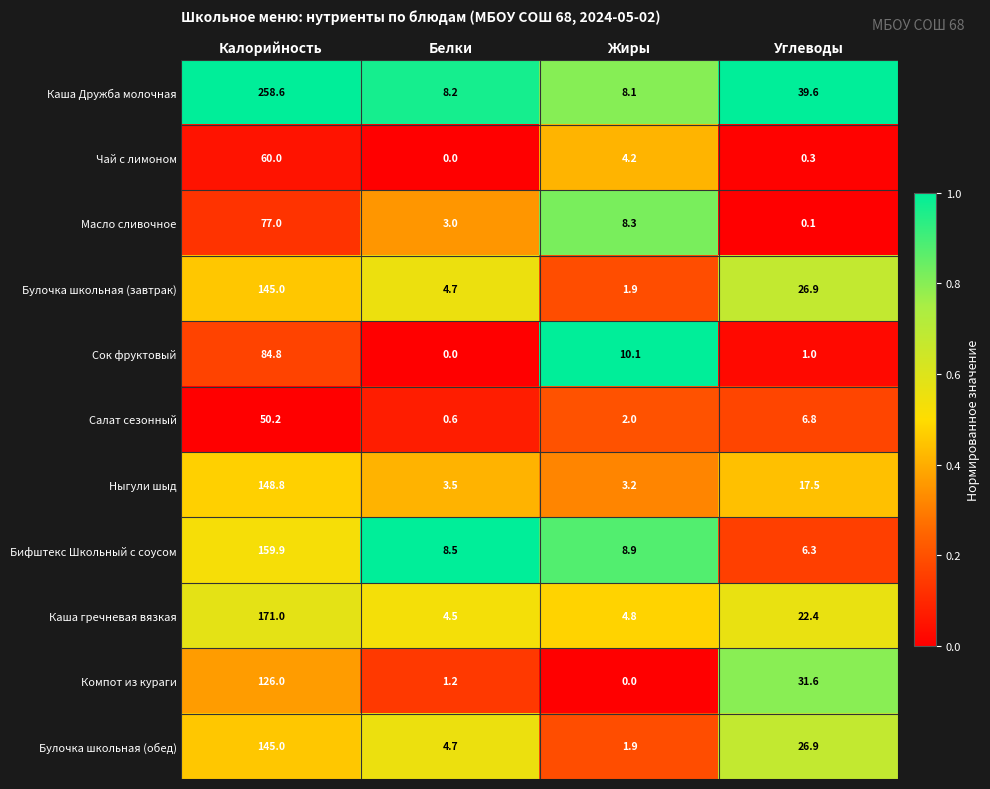

What is the total value across all series at Жиры?

53.4